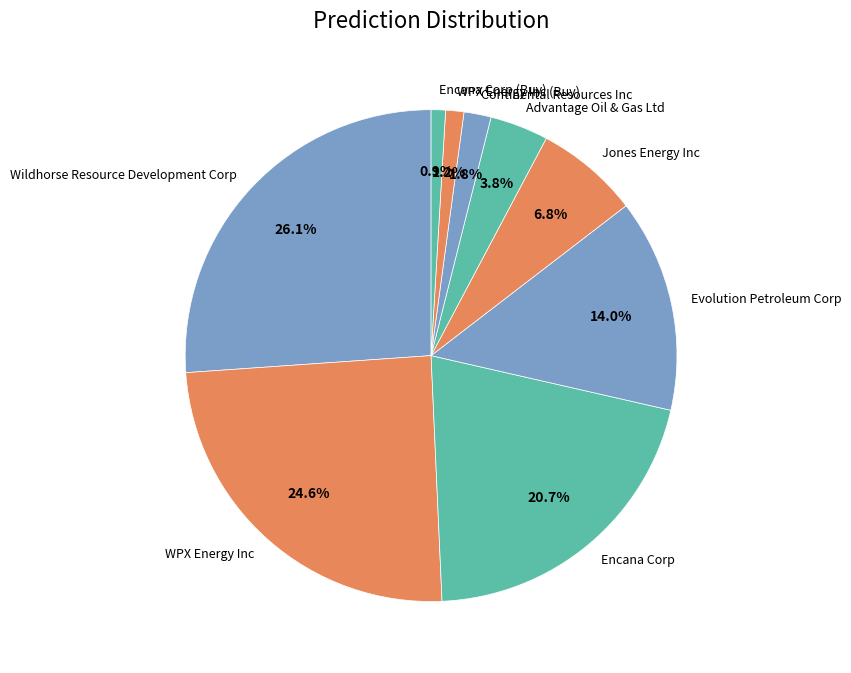

Which category has the biggest portion of the pie?

Wildhorse Resource Development Corp